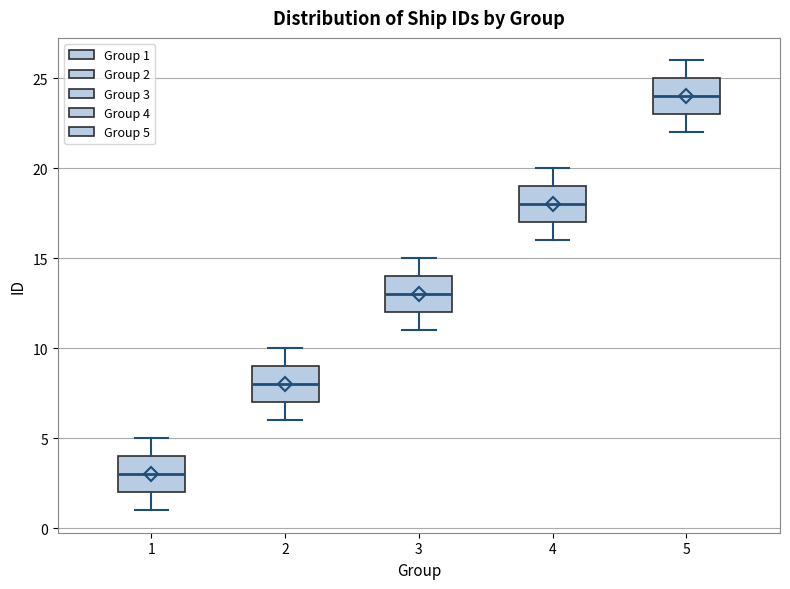

Which box's median line is the lowest?

1